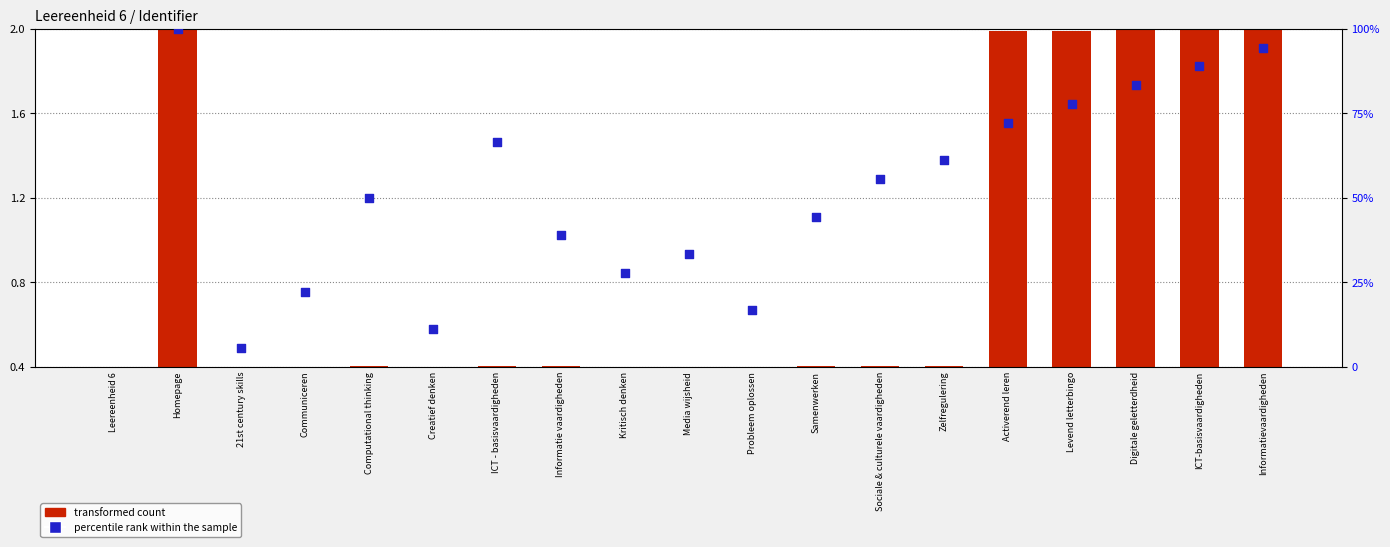

Which series contains the highest Y value?

transformed count